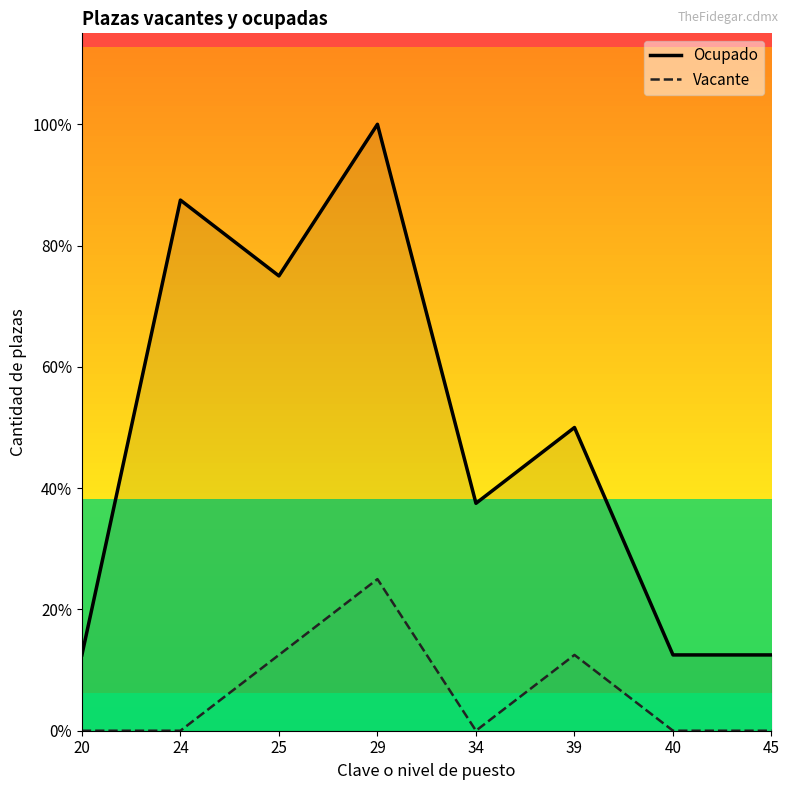

How many interior local peaks does the Ocupado series have?

3